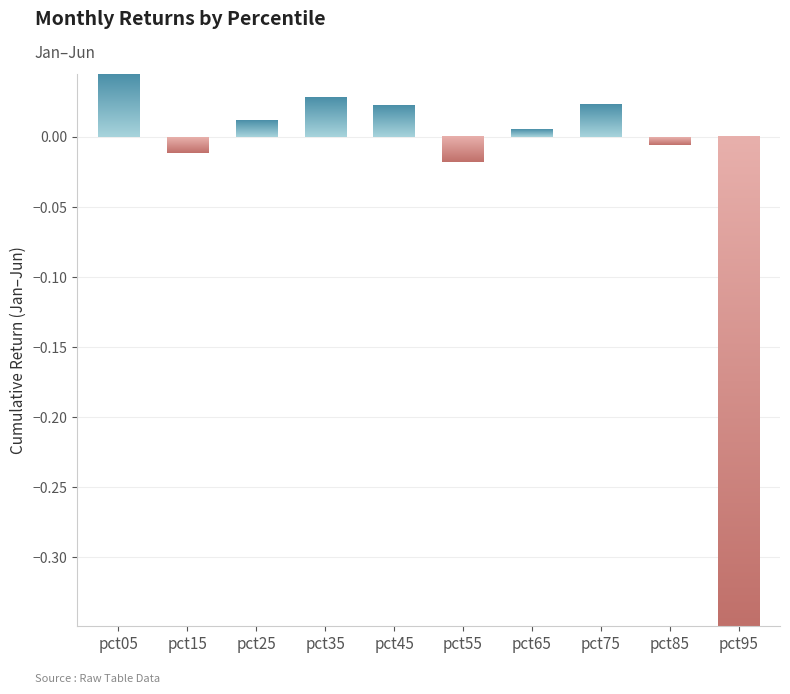

What is the sum of the values at pct15 and pct95?

-0.4